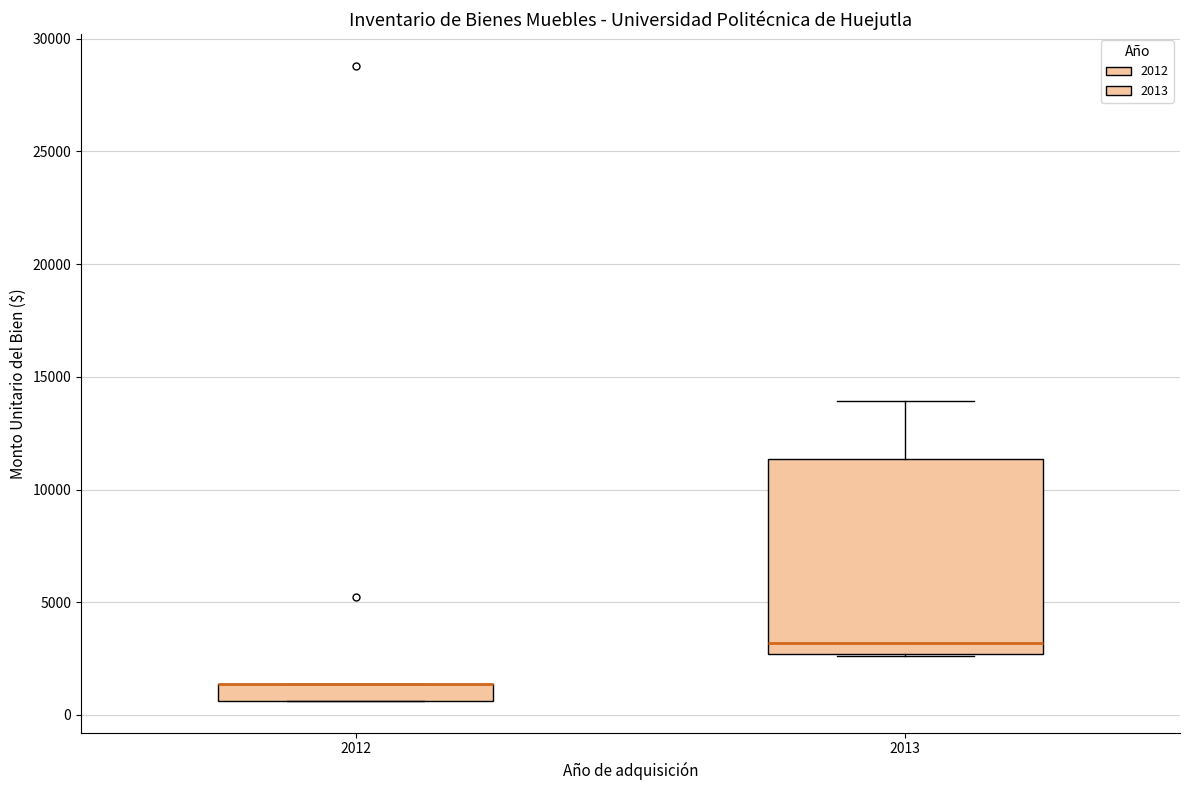

Which box is the tallest, from its lower edge to its upper edge?

2013